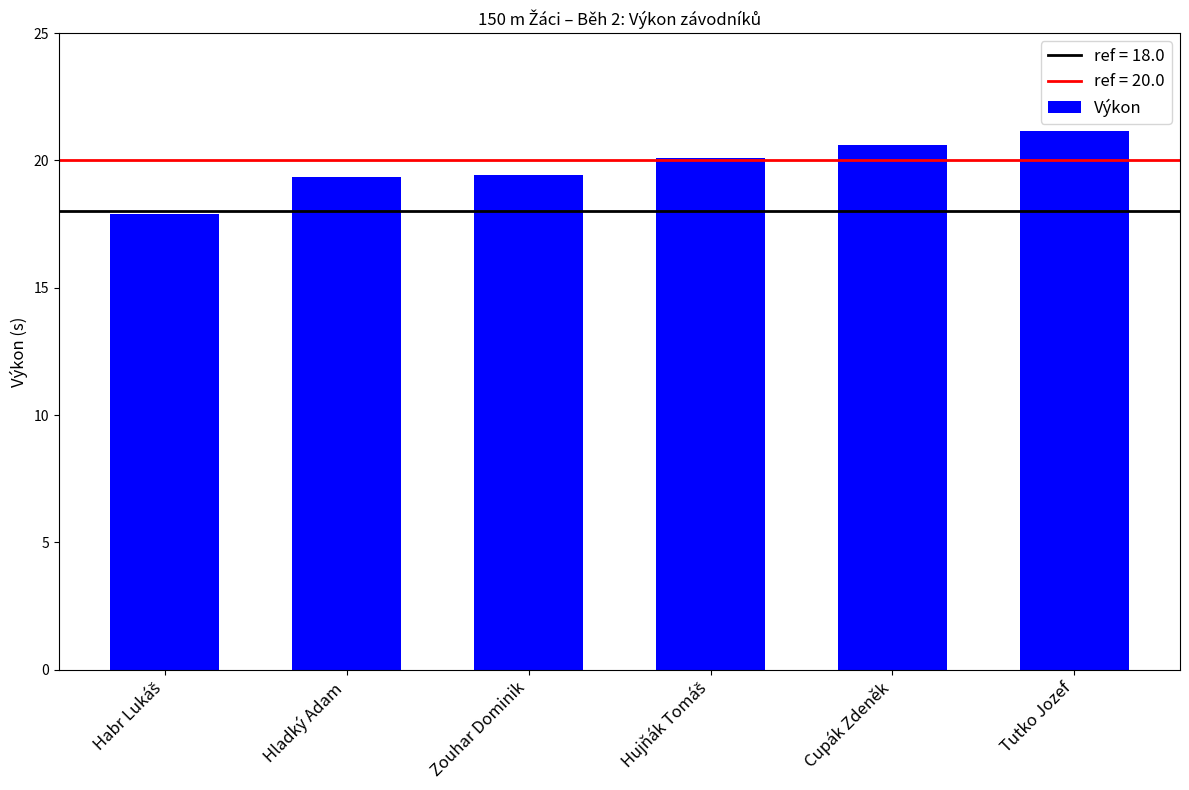

What is the sum of all values?

118.5